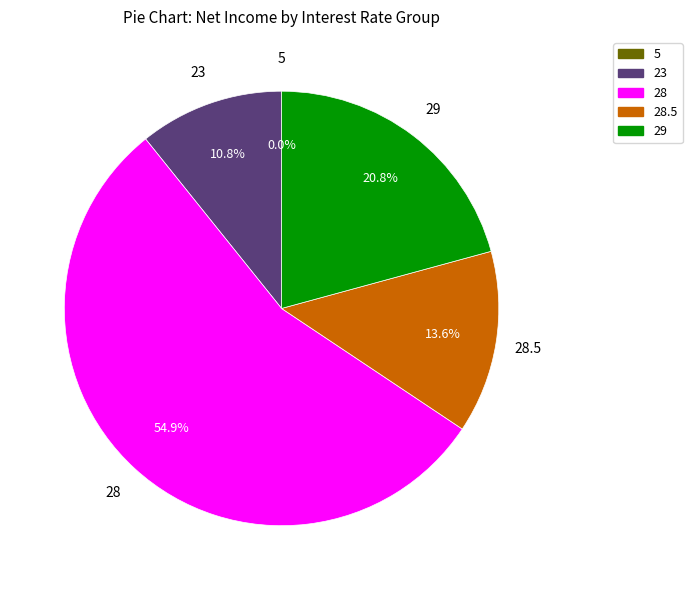

Does any single category account for the majority?

Yes